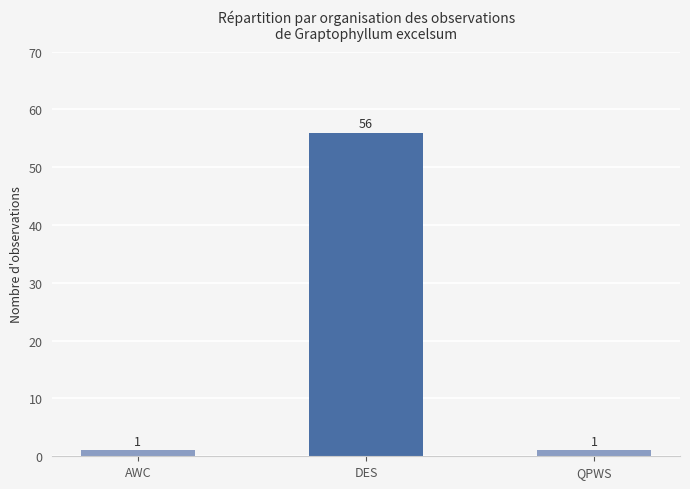

Reading left to right, list all the values displayed in this chart.

1	56	1